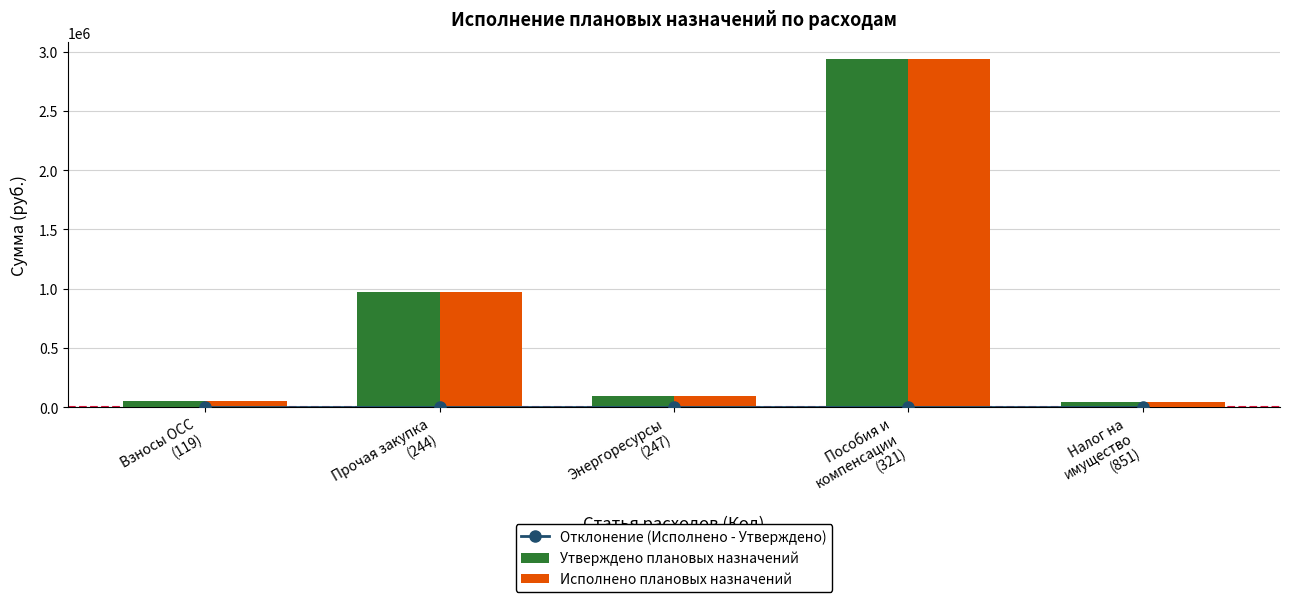

Which series changed the most between Взносы ОСС
(119) and Налог на
имущество
(851)?

Утверждено плановых назначений